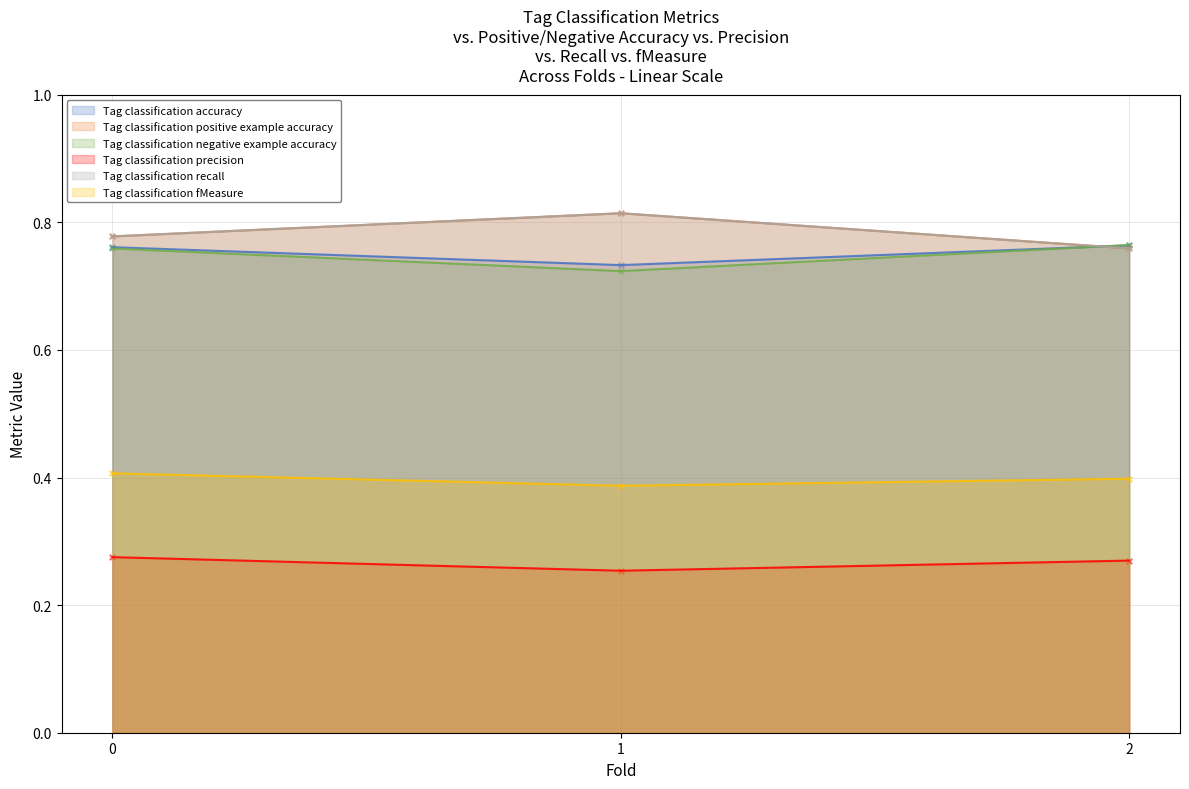

Which series reaches the maximum Y coordinate?

Tag classification positive example accuracy